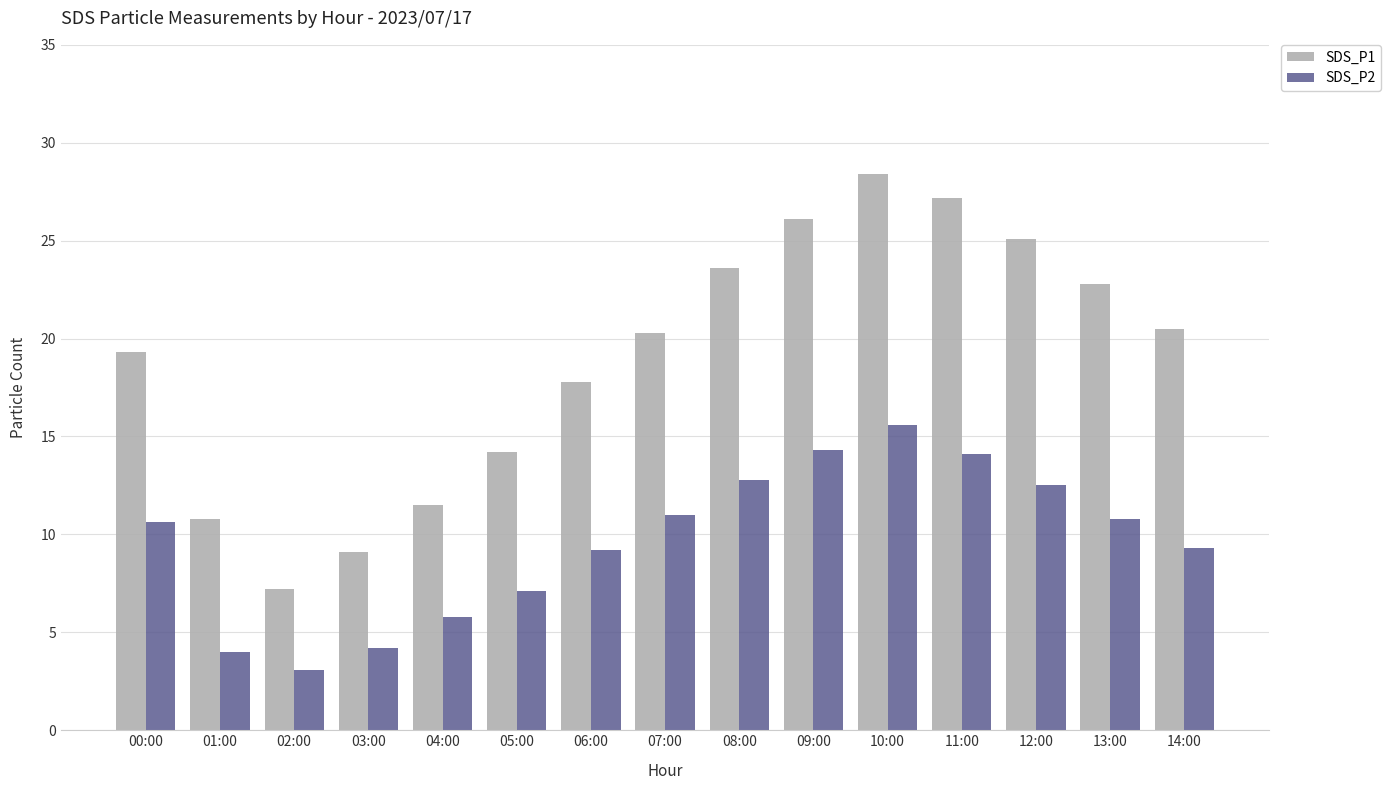

At which label does SDS_P2 first exceed 10?

00:00